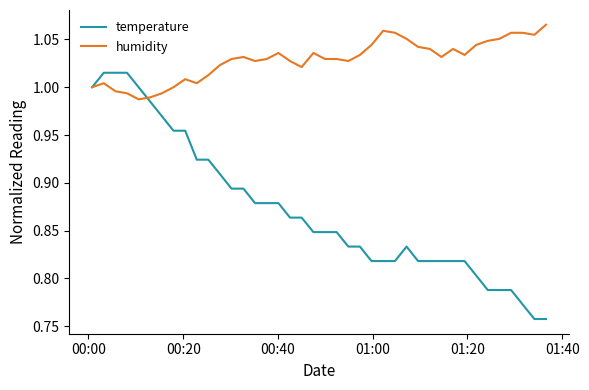

List the series in order of their peak value, lowest first.

temperature, humidity